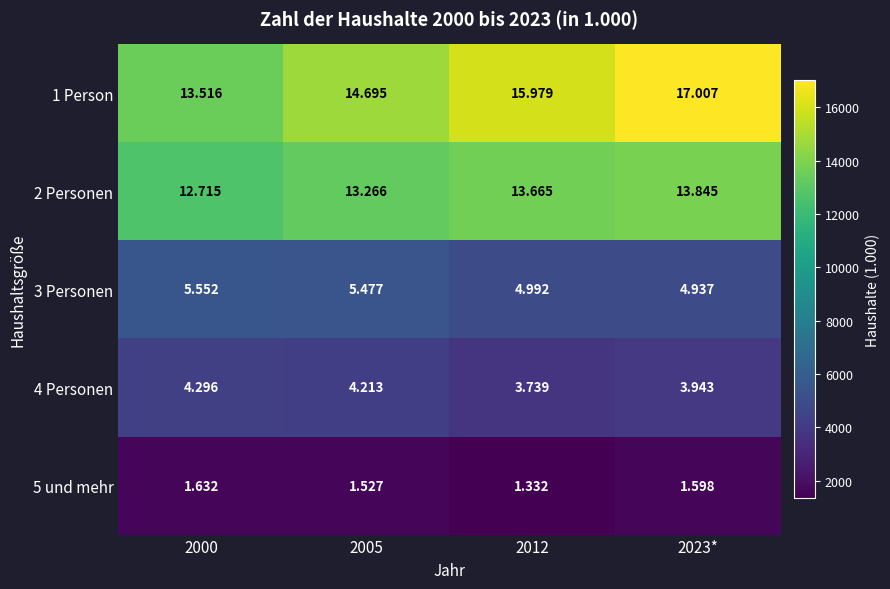

Rank the series at 2000 from highest to lowest value.

1 Person, 2 Personen, 3 Personen, 4 Personen, 5 und mehr